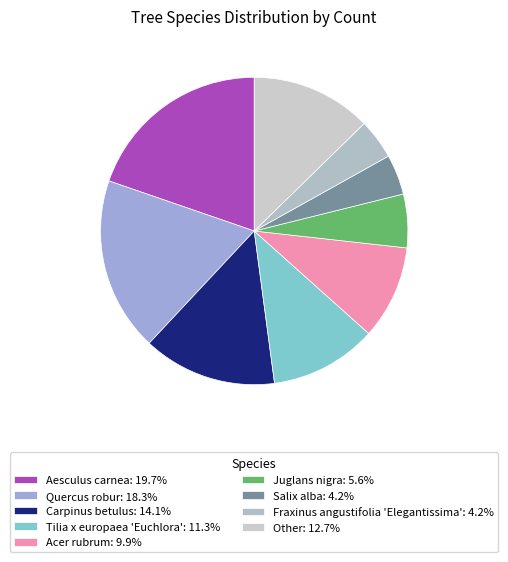

How many slices are in this pie chart?

9